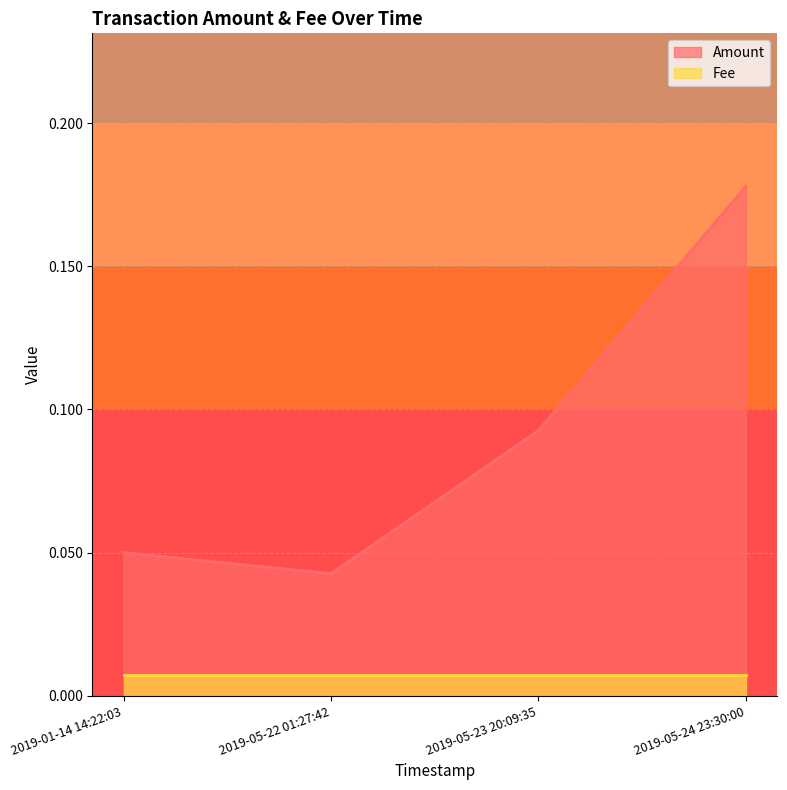

True or false: Fee and Amount intersect in this chart.

False